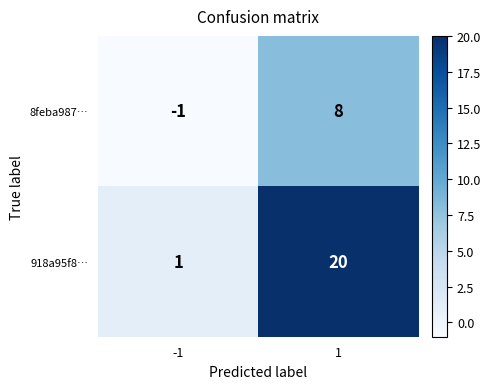

The 918a95f8… series shows 20 at 1. True or false?

True